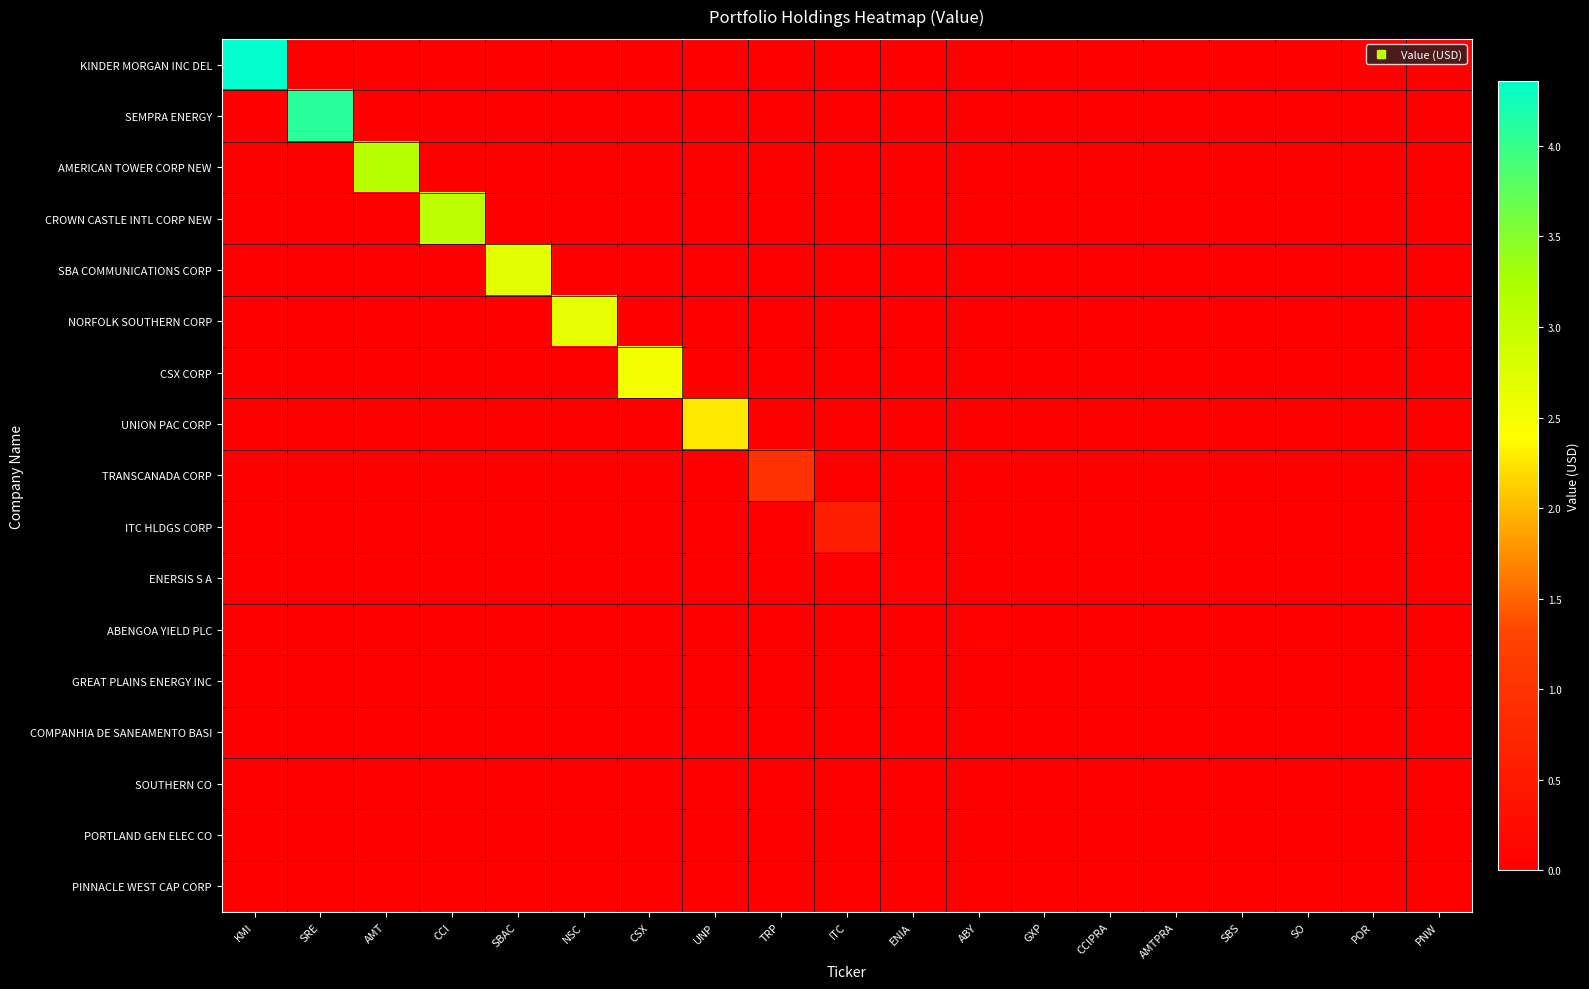

Between UNP and PNW, which is larger?

UNP